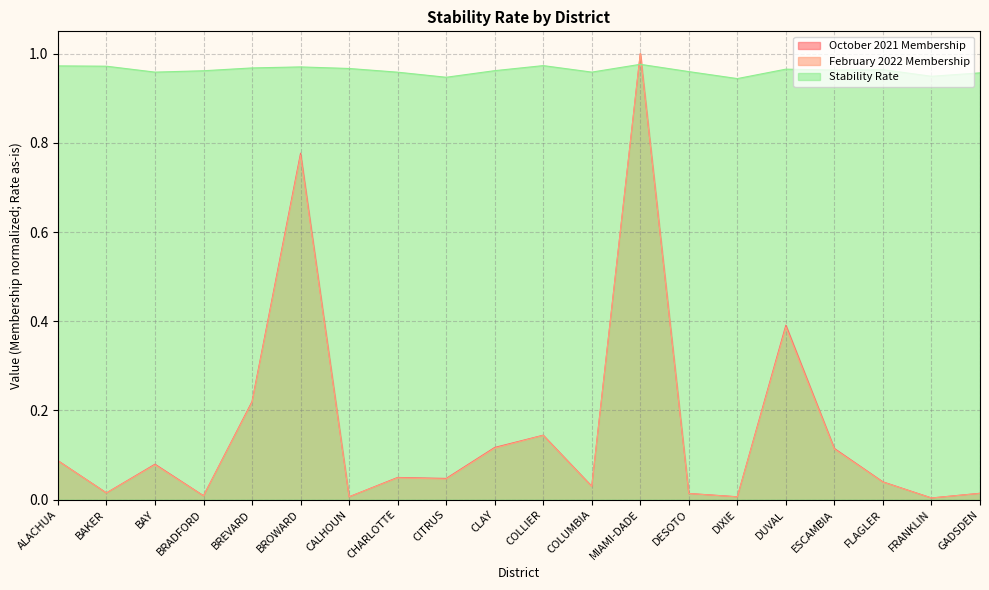

At which label does October 2021 Membership reach its peak?

MIAMI-DADE